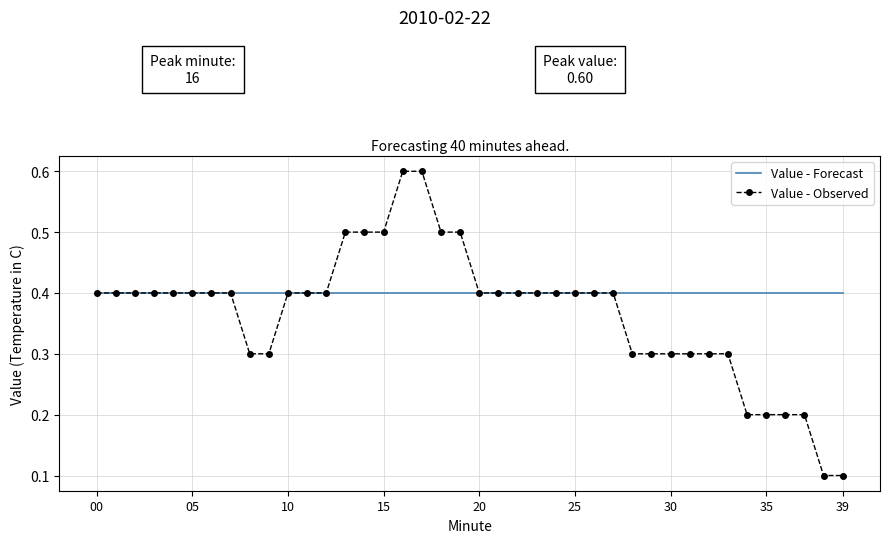

Which series has the widest spread of values?

Value - Observed